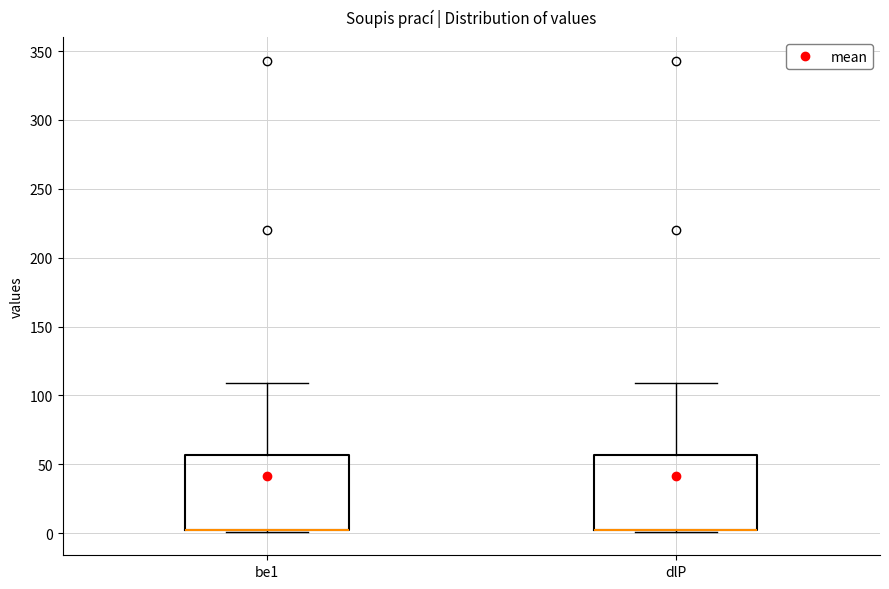

Reading left to right, transcribe this box plot: for each box, give where its median line is, the range the box spans, and where its two whiskers end, as read against the y-axis. The values are not printed on the chart, so give them approximately, as read against the axis.

be1: median 0 (drawn on the box's lower edge), box 0 to 55, whiskers 0 to 110
dlP: median 0 (drawn on the box's lower edge), box 0 to 55, whiskers 0 to 110